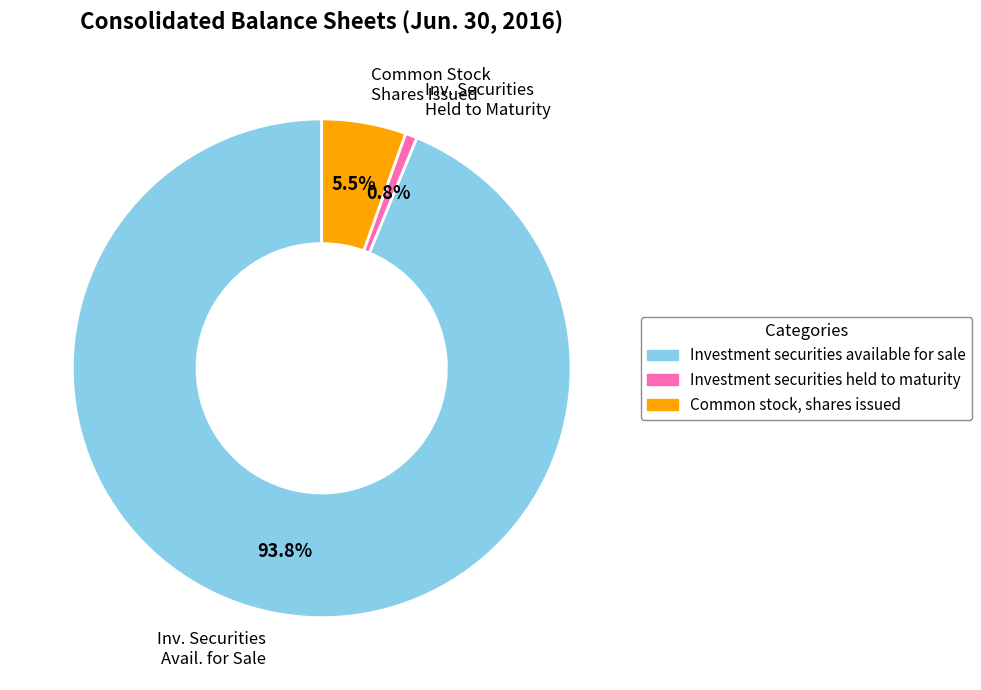

Is Common Stock Shares Issued the majority of the pie?

No